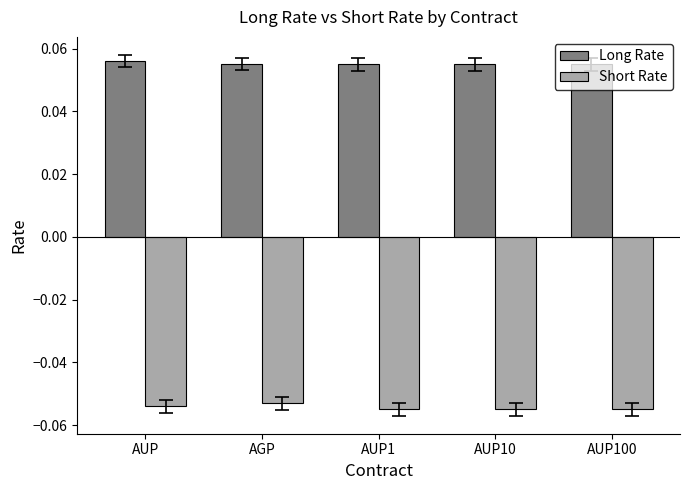

At how many categories does at least one series exceed 0?

5